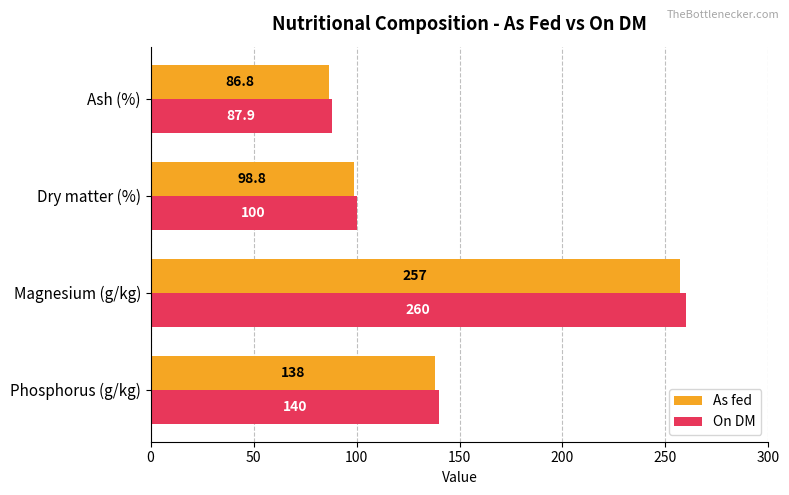

List the series in order of their overall mean, highest first.

On DM, As fed